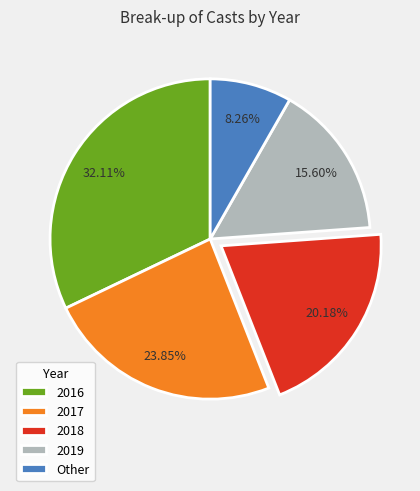

To the nearest percent, what is the difference between the largest and smallest slice percentages?

24%